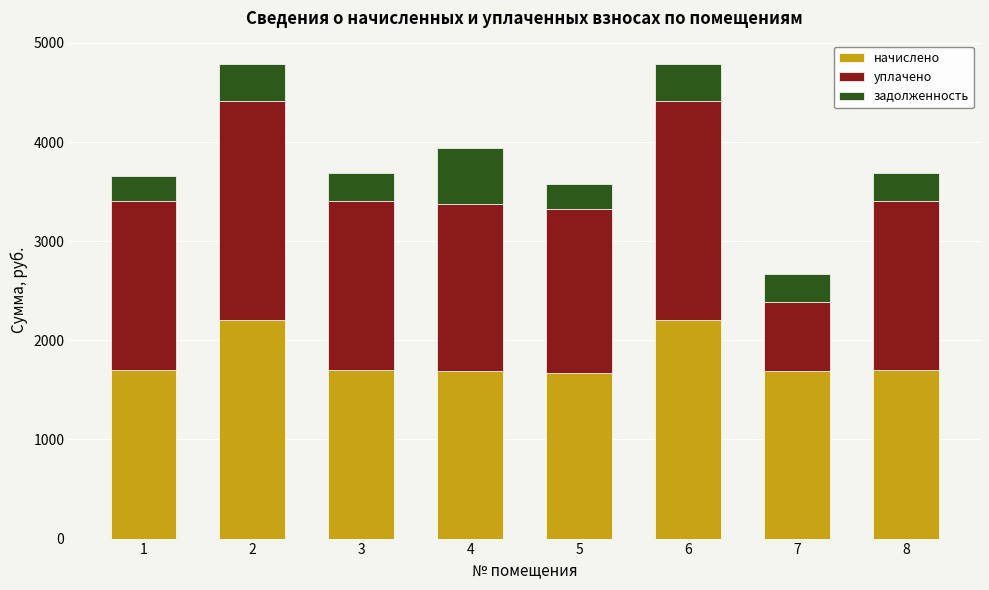

The value of начислено at 4 is 950.0. True or false?

False